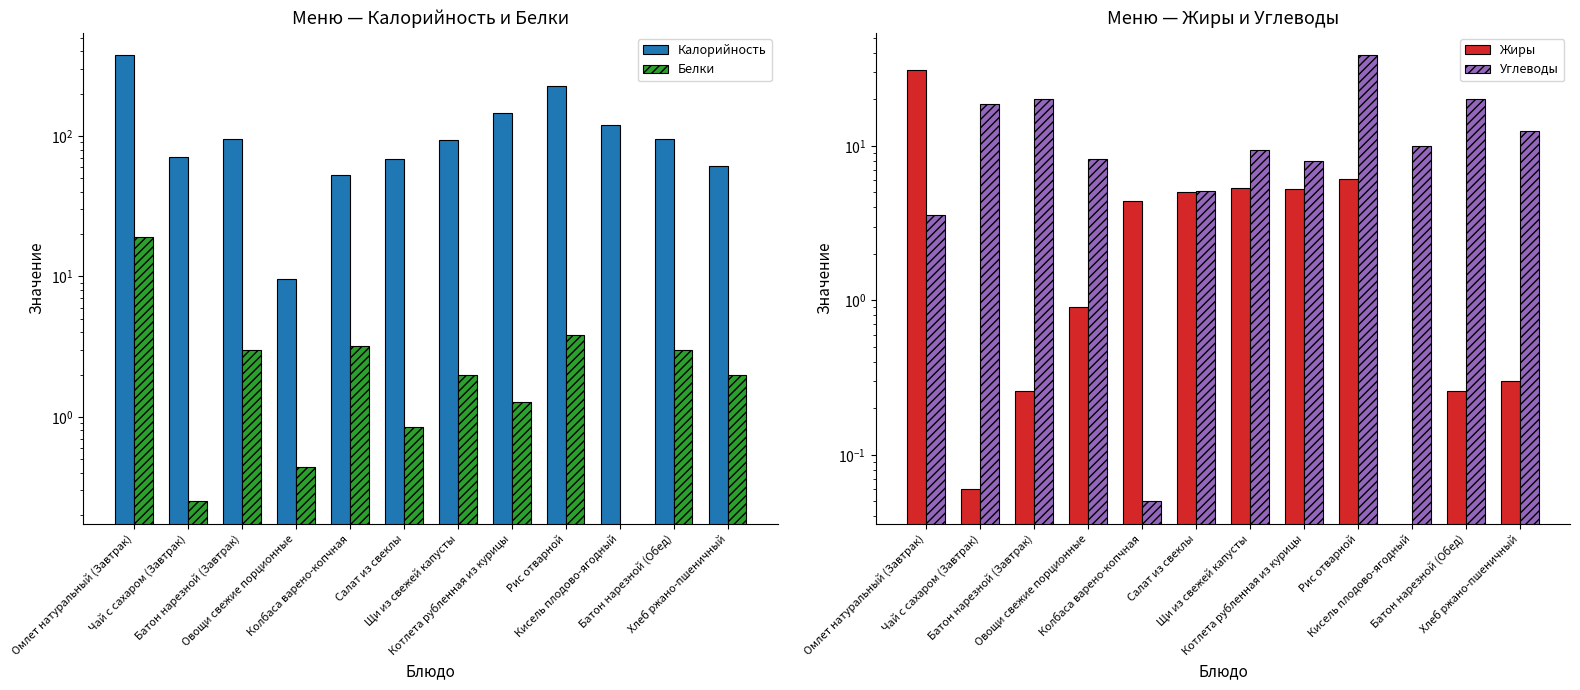

What is the spread (max minus min) of values at Котлета рубленная из курицы?

143.7